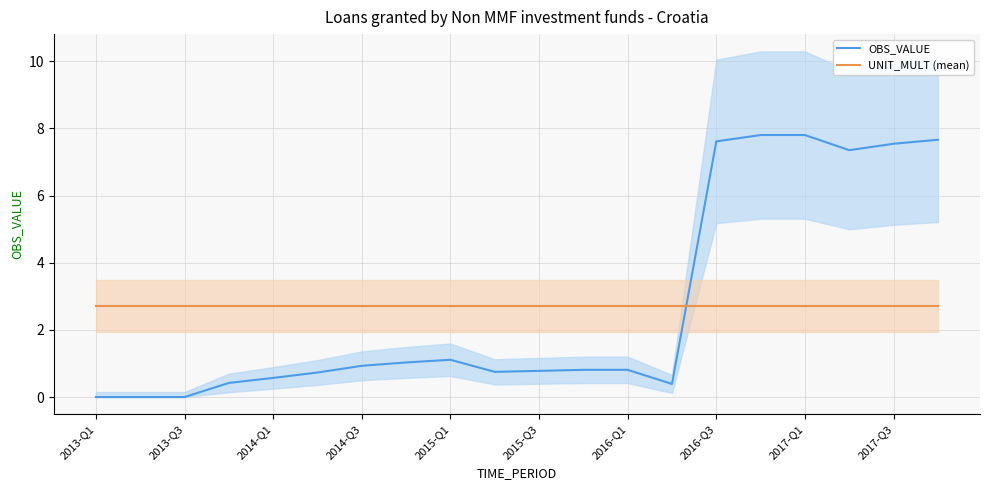

Is the value of UNIT_MULT (mean) at 2015-Q3 greater than the value of OBS_VALUE at 2016-Q3?

No